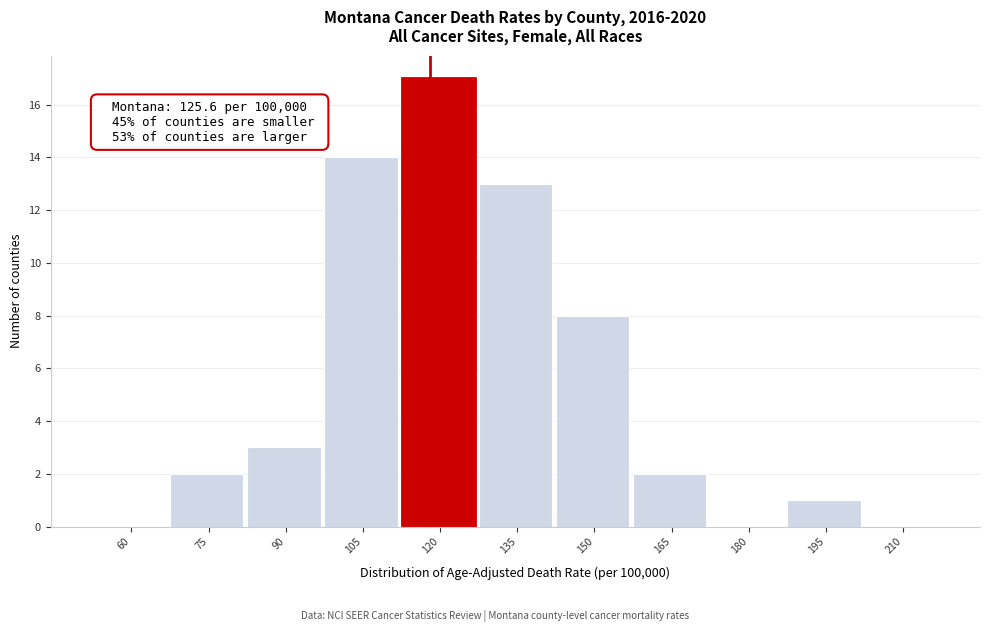

Reading right to left, list all the values displayed in this chart.

210=0	195=1	180=0	165=2	150=8	135=13	120=17	105=14	90=3	75=2	60=0